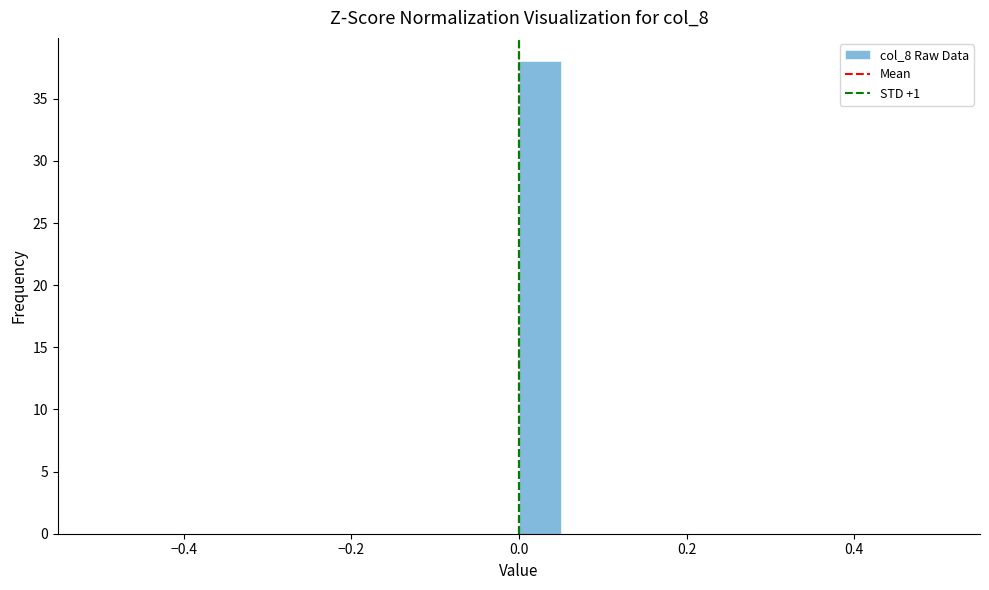

Around what value on the x-axis is the tallest bar? Give the approximate position of its centre, as read against the axis.

0.02